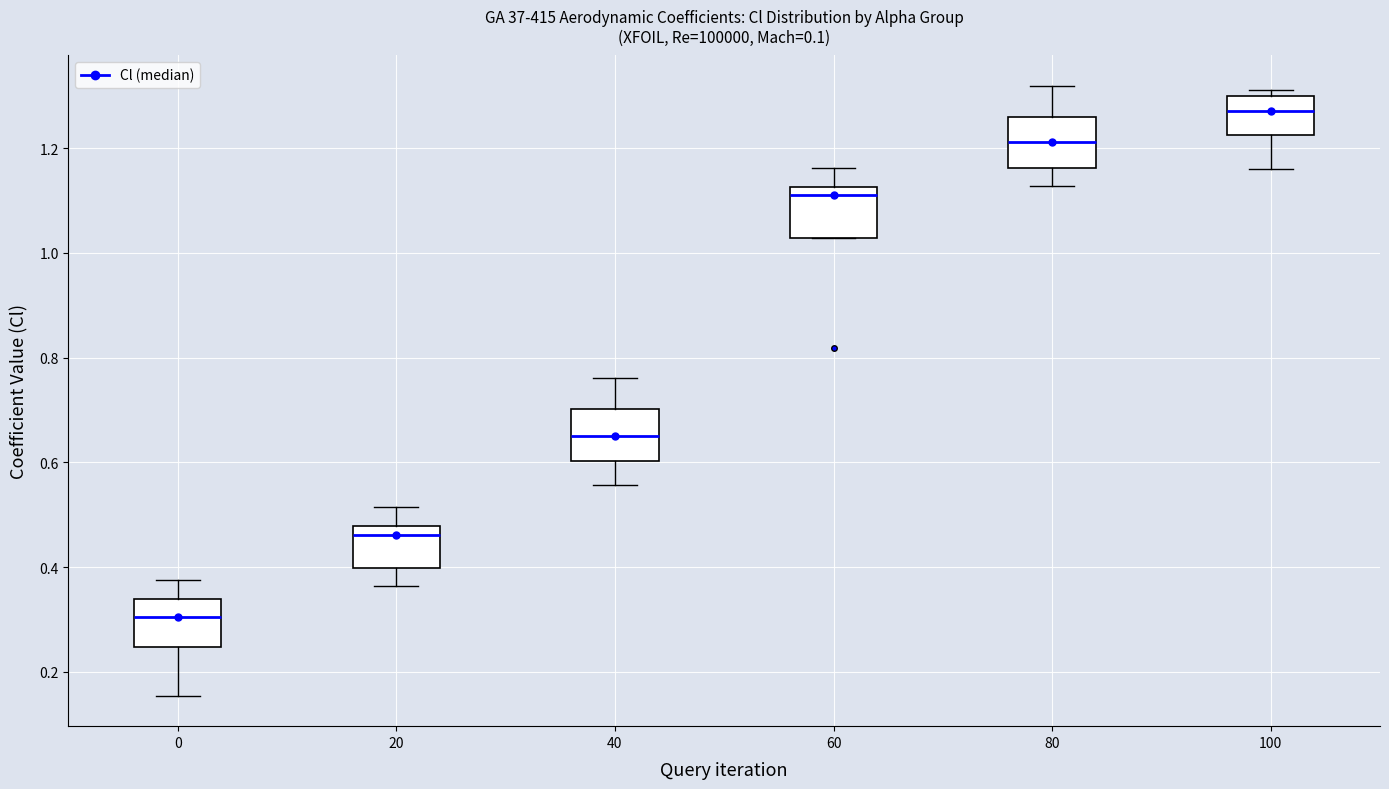

Which box has the highest median line?

100